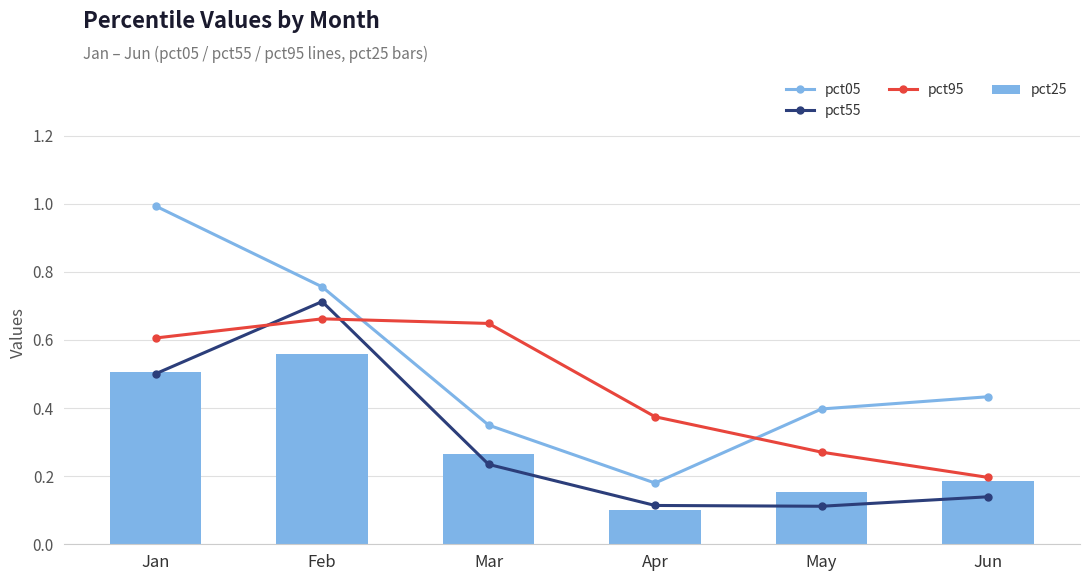

The pct55 series shows 0.5 at Jan. True or false?

True